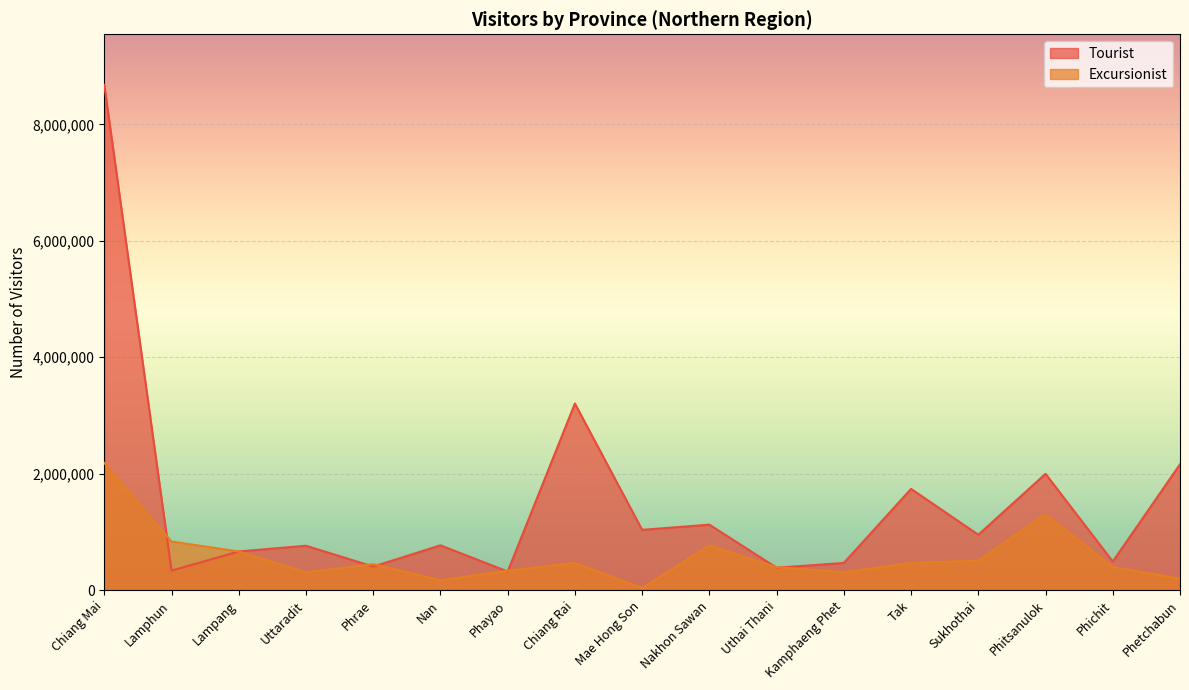

Is it true that Excursionist equals 36720 at Mae Hong Son?

True